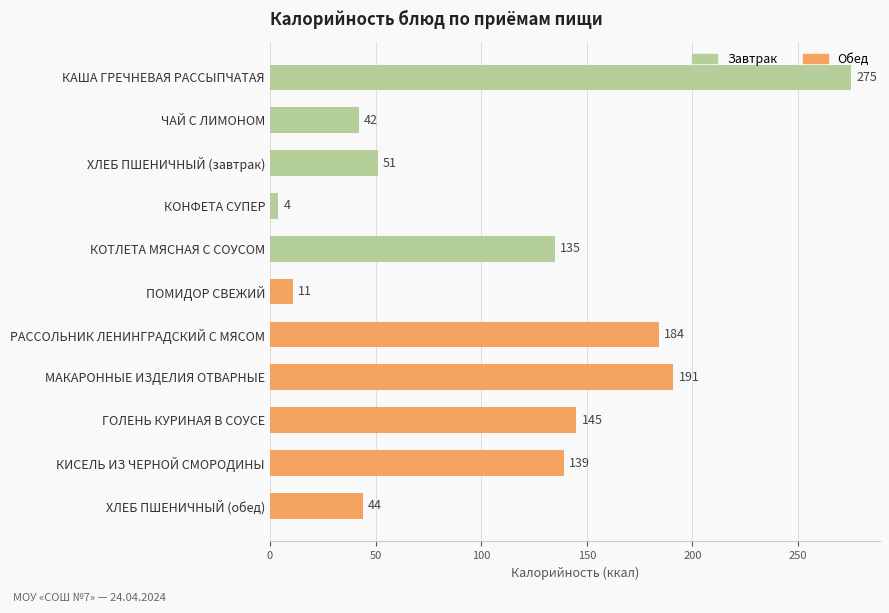

Reading bottom to top, list all the values displayed in this chart.

ХЛЕБ ПШЕНИЧНЫЙ (обед)=44	КИСЕЛЬ ИЗ ЧЕРНОЙ СМОРОДИНЫ=139	ГОЛЕНЬ КУРИНАЯ В СОУСЕ=145	МАКАРОННЫЕ ИЗДЕЛИЯ ОТВАРНЫЕ=191	РАССОЛЬНИК ЛЕНИНГРАДСКИЙ С МЯСОМ=184	ПОМИДОР СВЕЖИЙ=11	КОТЛЕТА МЯСНАЯ С СОУСОМ=135	КОНФЕТА СУПЕР=4	ХЛЕБ ПШЕНИЧНЫЙ (завтрак)=51	ЧАЙ С ЛИМОНОМ=42	КАША ГРЕЧНЕВАЯ РАССЫПЧАТАЯ=275